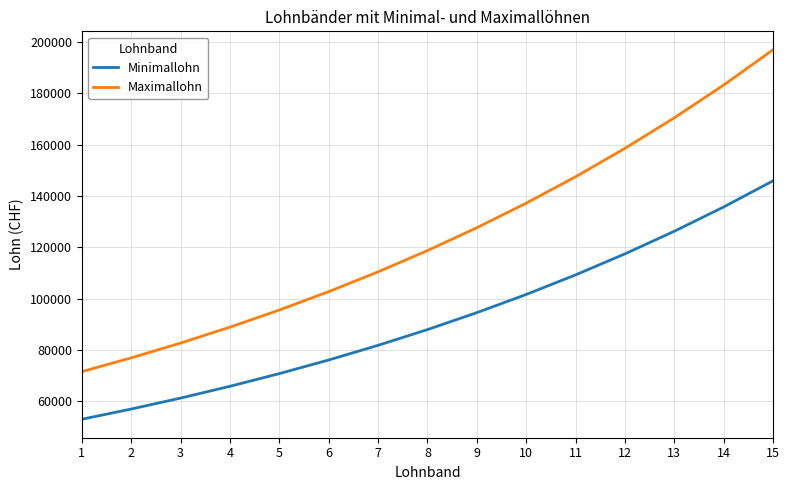

Is this an area chart (filled region under the line)?

No